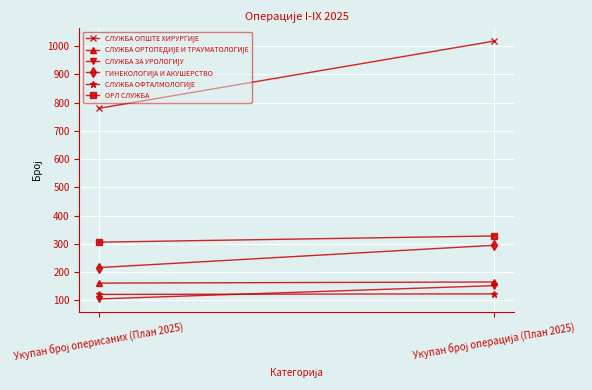

How many data points in ОРЛ СЛУЖБА are less than 328?

1